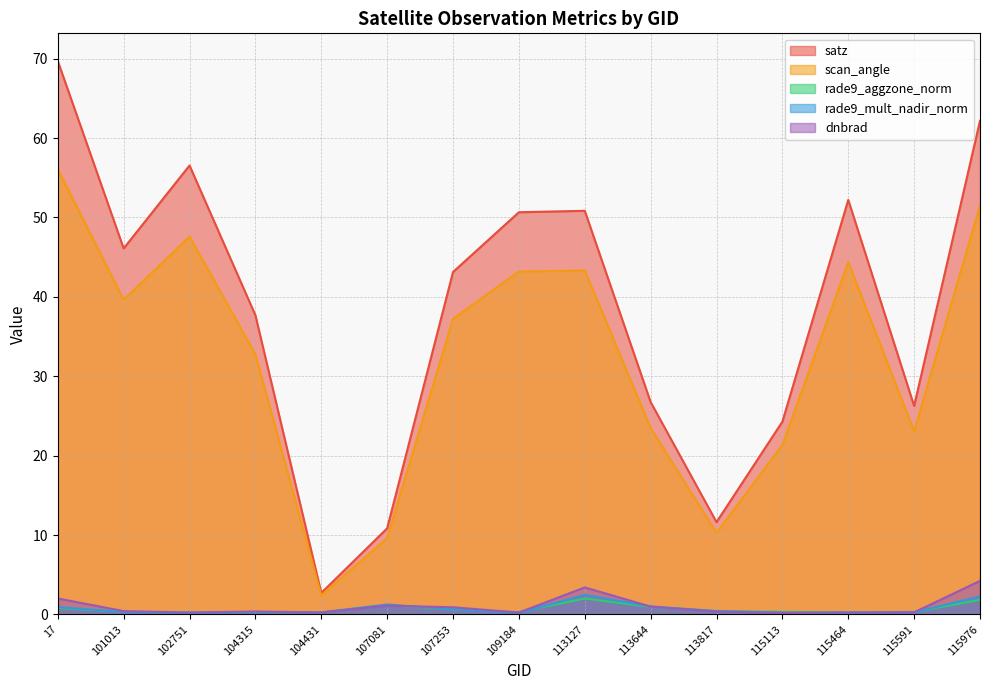

Reading right to left, what are all the values shown in this chart?

satz: 62.2	26.3	52.2	24.3	11.6	26.8	50.8	50.7	43.1	10.8	2.7	37.7	56.5	46.1	69.7
scan_angle: 51.5	23.1	44.4	21.3	10.3	23.5	43.3	43.2	37.2	9.6	2.4	32.8	47.6	39.6	56.1
rade9_aggzone_norm: 1.8	0.3	0.3	0.3	0.4	1.0	2.0	0.3	0.6	1.2	0.2	0.3	0.3	0.3	0.8
rade9_mult_nadir_norm: 2.3	0.3	0.2	0.2	0.4	1.0	2.5	0.2	0.6	1.3	0.2	0.3	0.2	0.3	0.9
dnbrad: 4.2	0.3	0.3	0.2	0.4	1.0	3.4	0.2	0.9	1.1	0.2	0.4	0.2	0.4	2.0